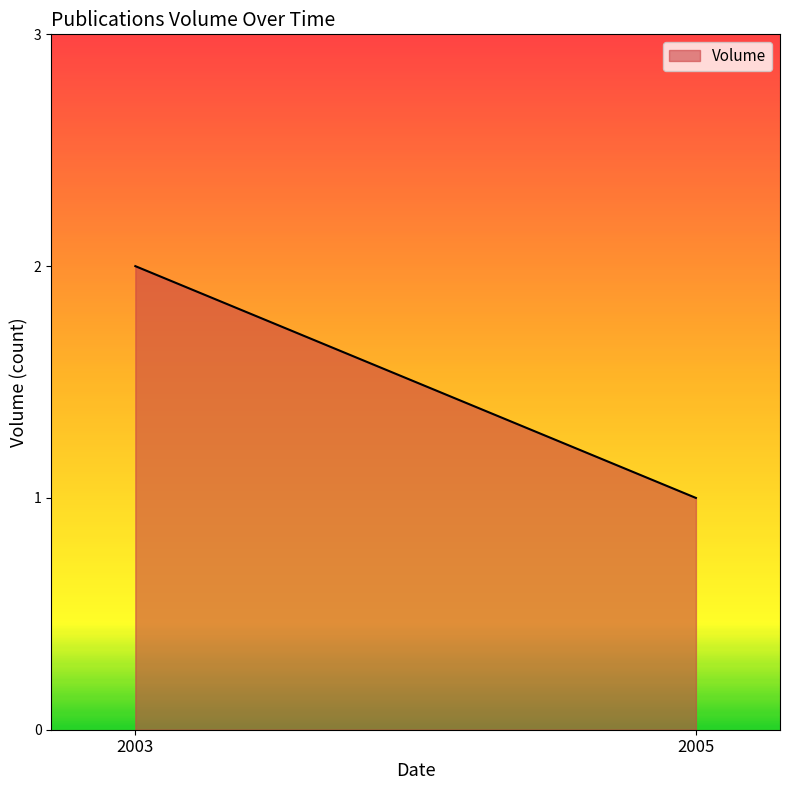

Which category has the lowest value across all series?

2005